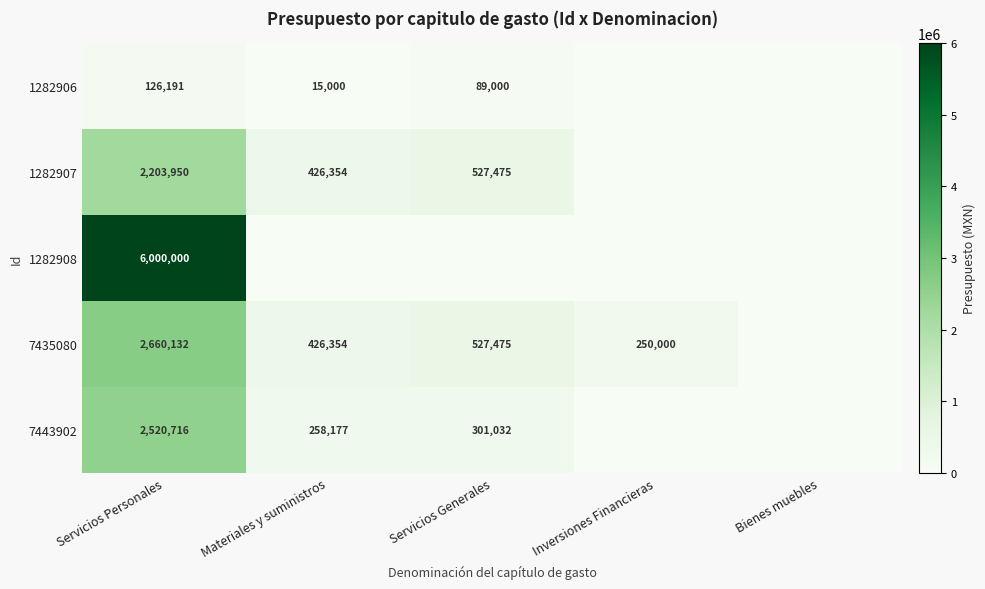

What is the sum of the 1282907 values at Servicios Personales and Materiales y suministros?

2630304